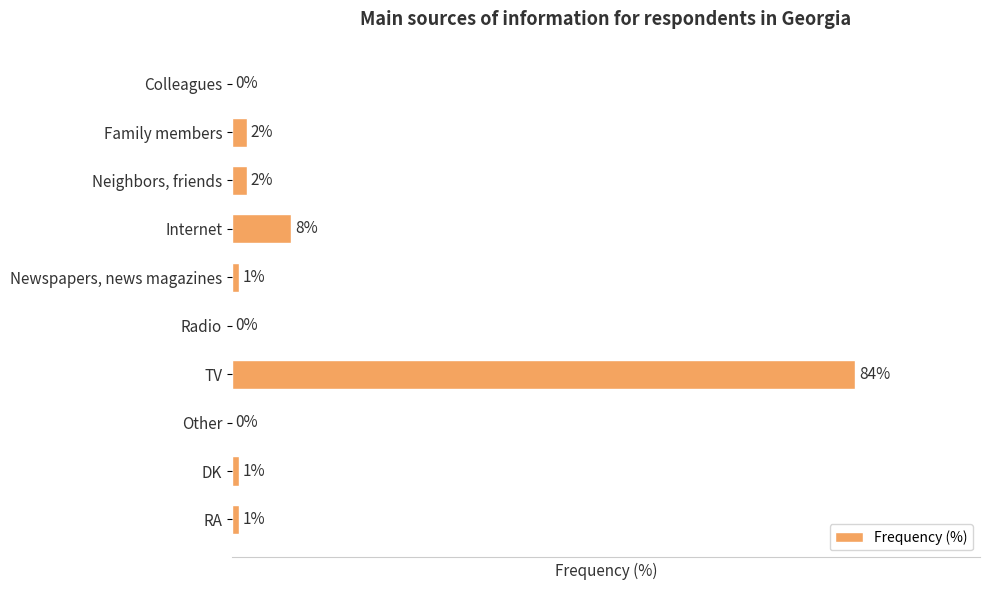

Which has a higher value, Colleagues or TV?

TV